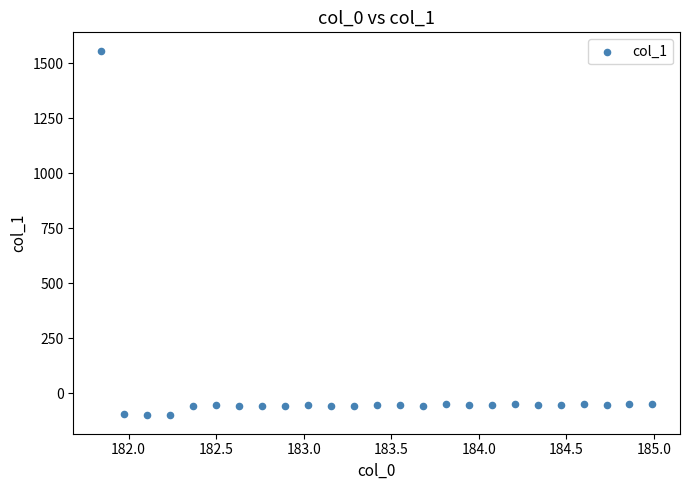

What is the range of Y values (max minus min)?

1659.9